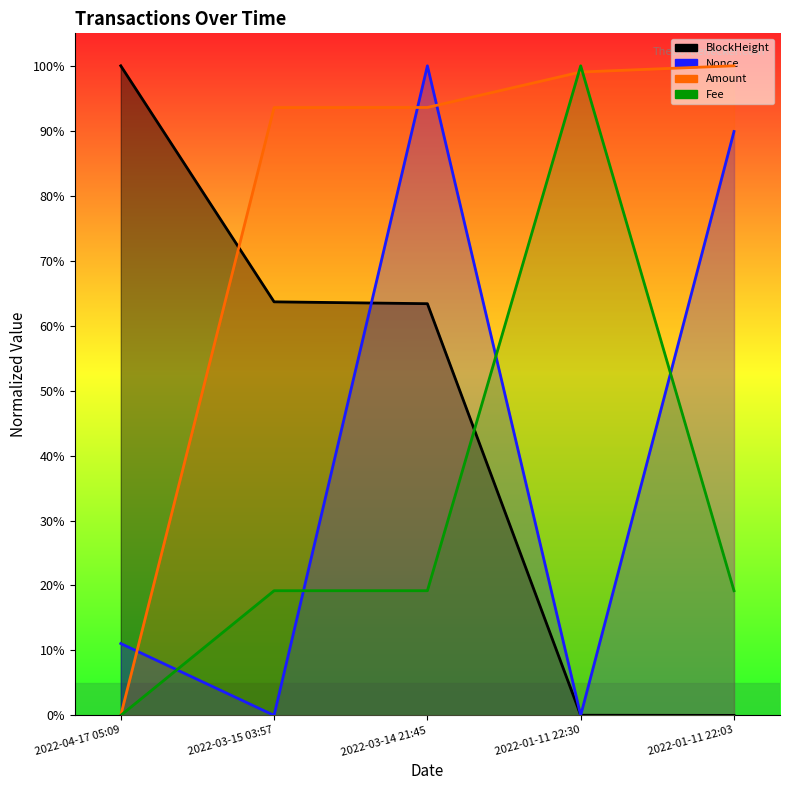

What is the total value across all series at 2022-04-17 05:09?

1.1